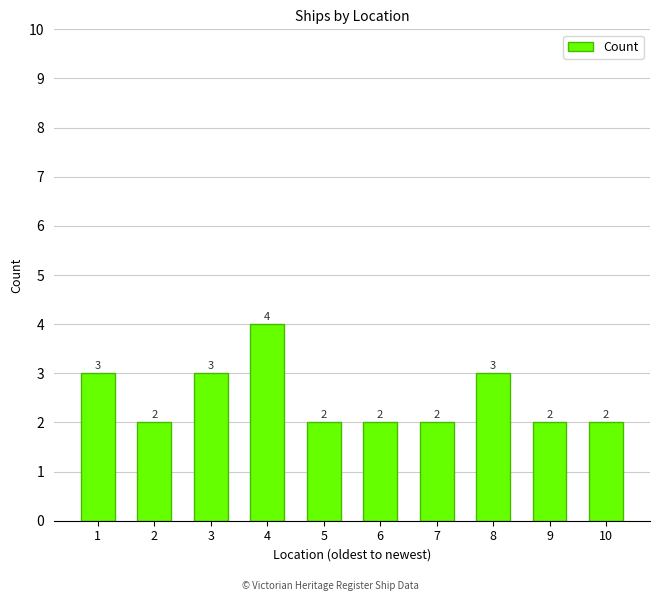

What is the sum of all values?

25